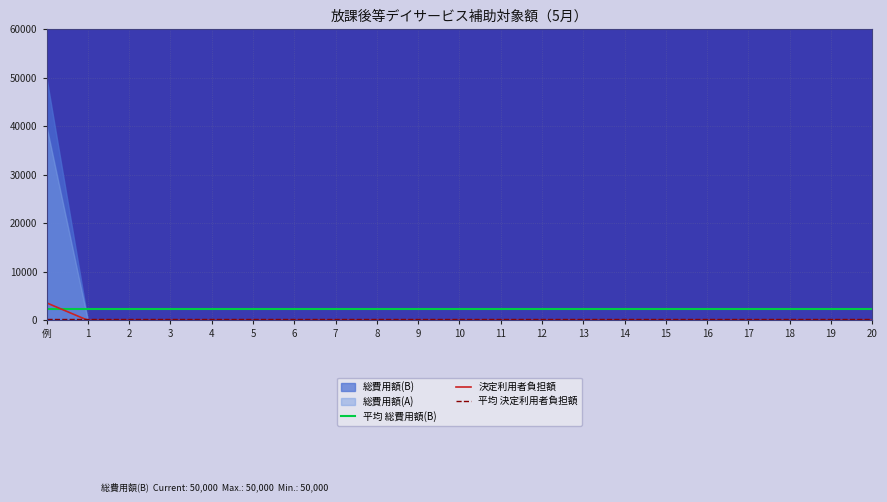

At which label is 決定利用者負担額 closest to 1800?

例